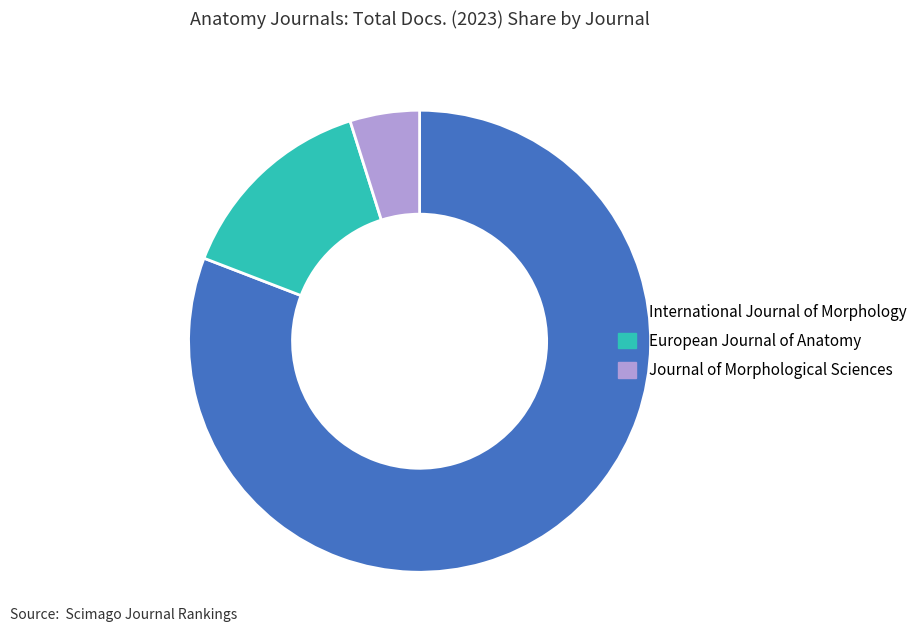

Which category has the biggest portion of the pie?

International Journal of Morphology